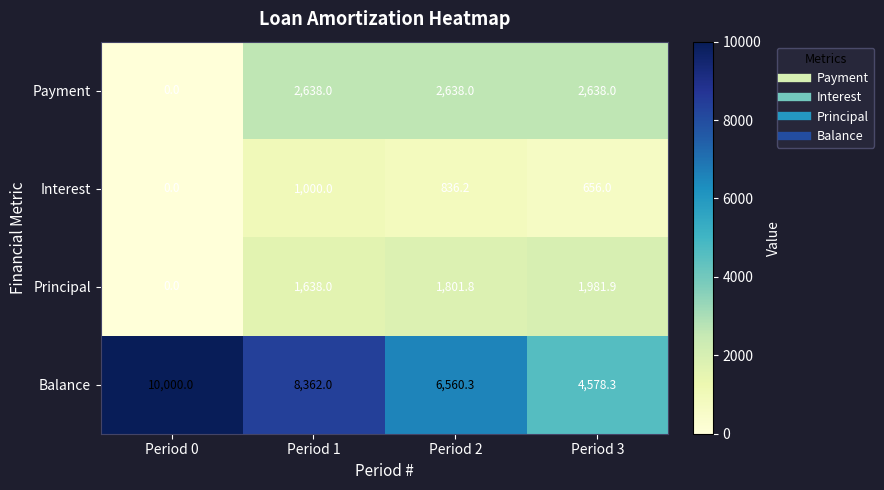

What is the total value across all series at Period 1?

13638.0